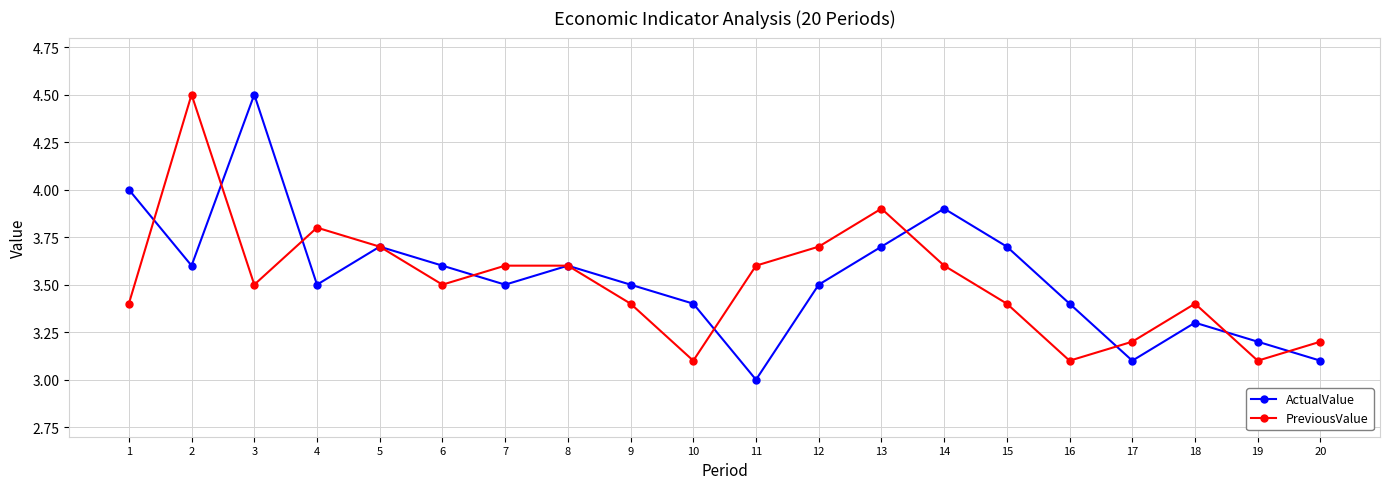

What is the approximate value of ActualValue at 10?

3.4